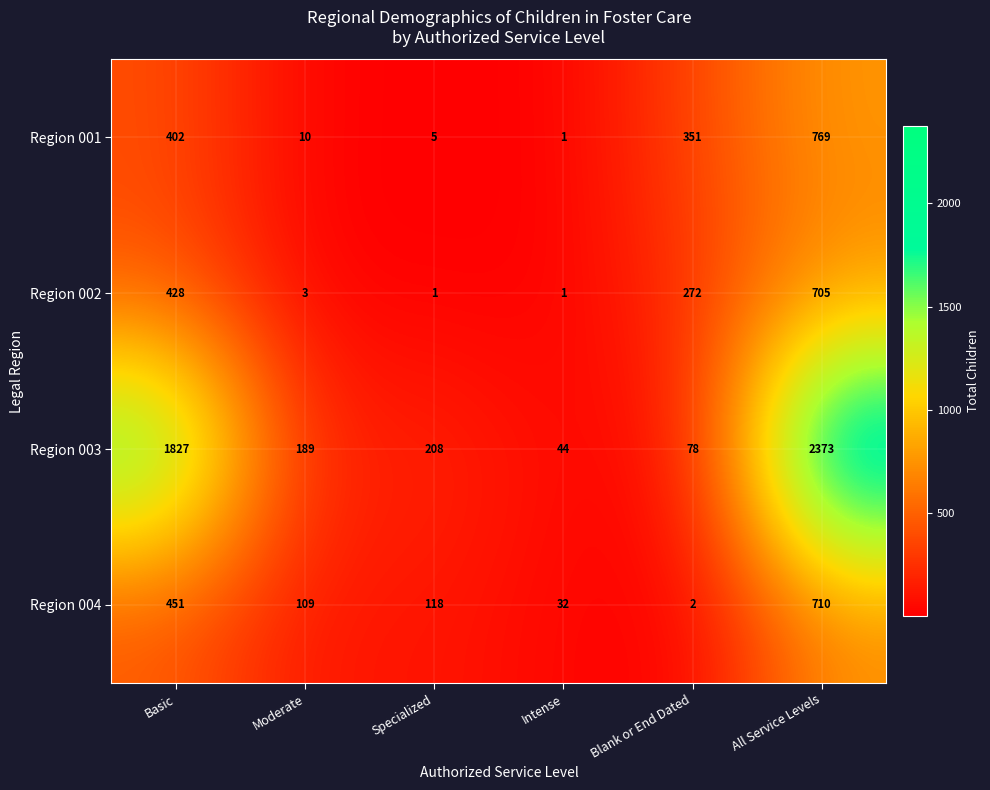

What is the minimum value shown in the chart?

1